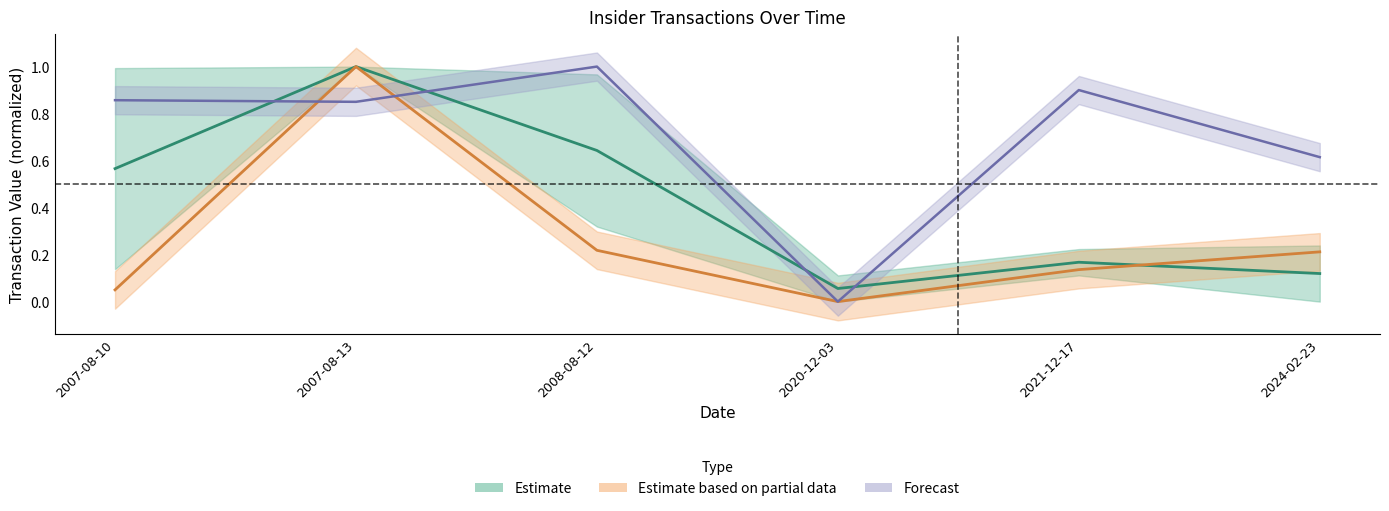

The transactionShares series shows 0.4 at 2024-02-23. True or false?

False